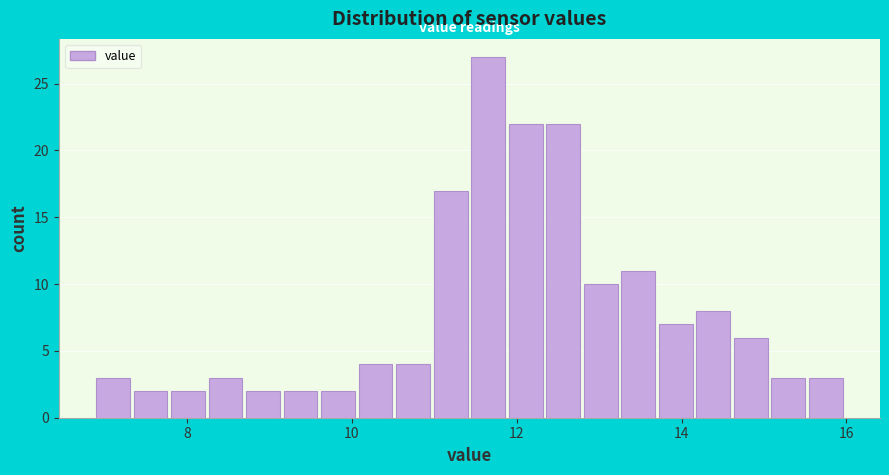

Around what value on the x-axis is the tallest bar? Give the approximate position of its centre, as read against the axis.

11.6